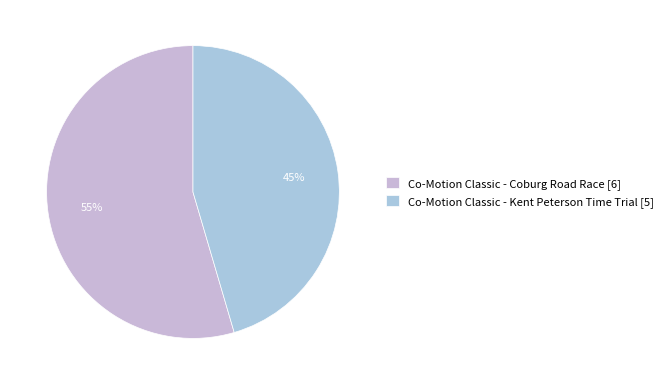

True or false: Co-Motion Classic - Coburg Road Race accounts for 55% of the total.

True